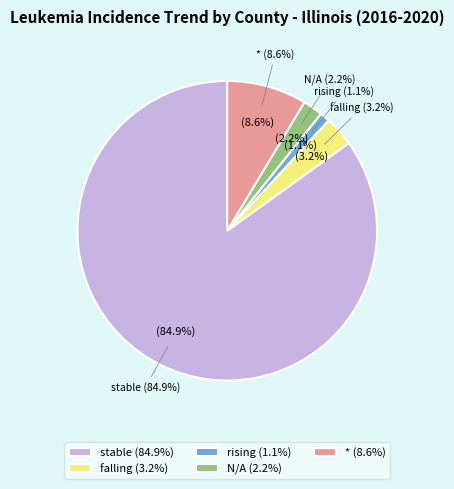

To the nearest percent, what portion does falling represent?

3%